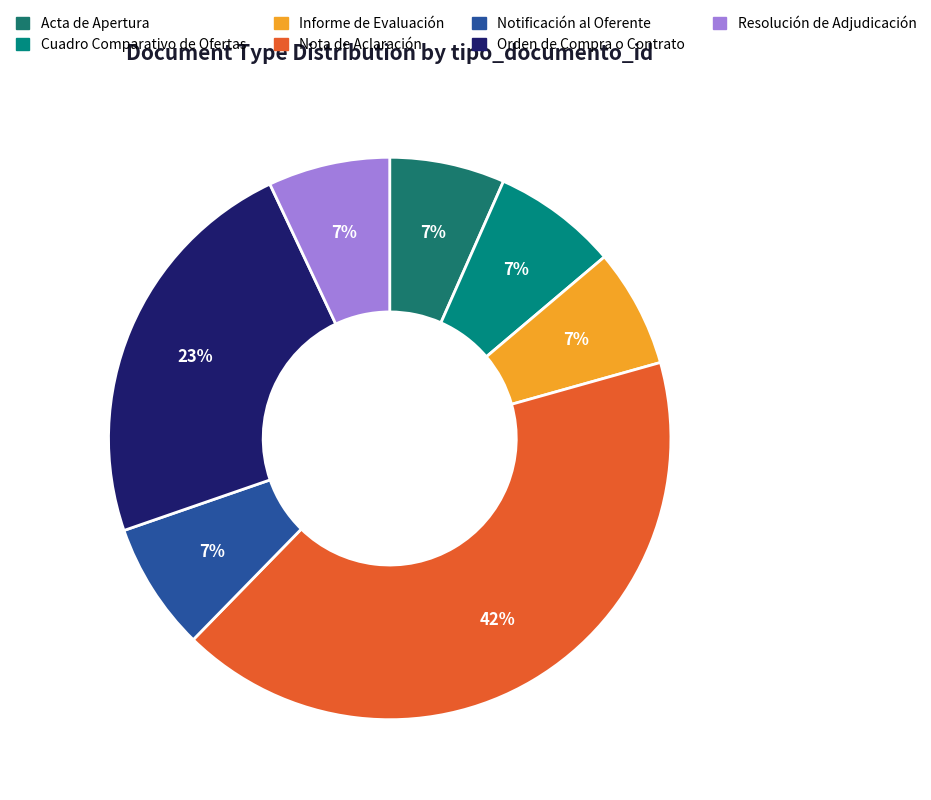

Which category has the smallest portion of the pie?

Acta de Apertura